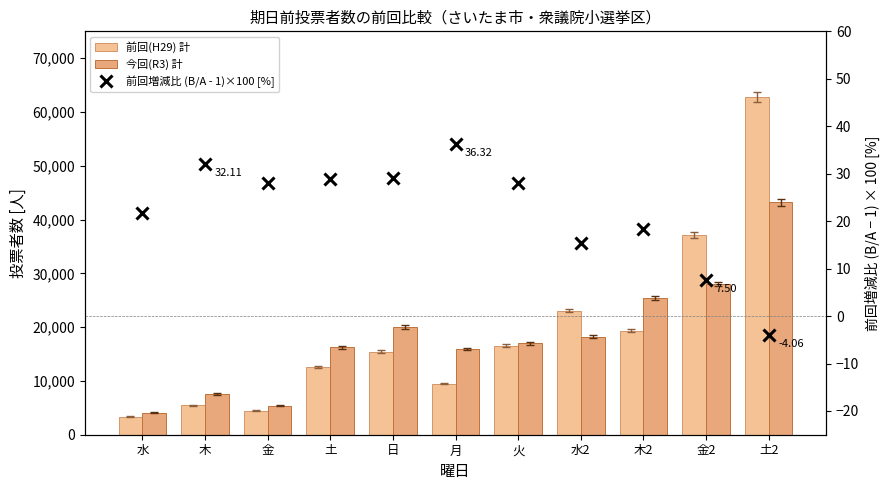

What position from the left is 火?

7